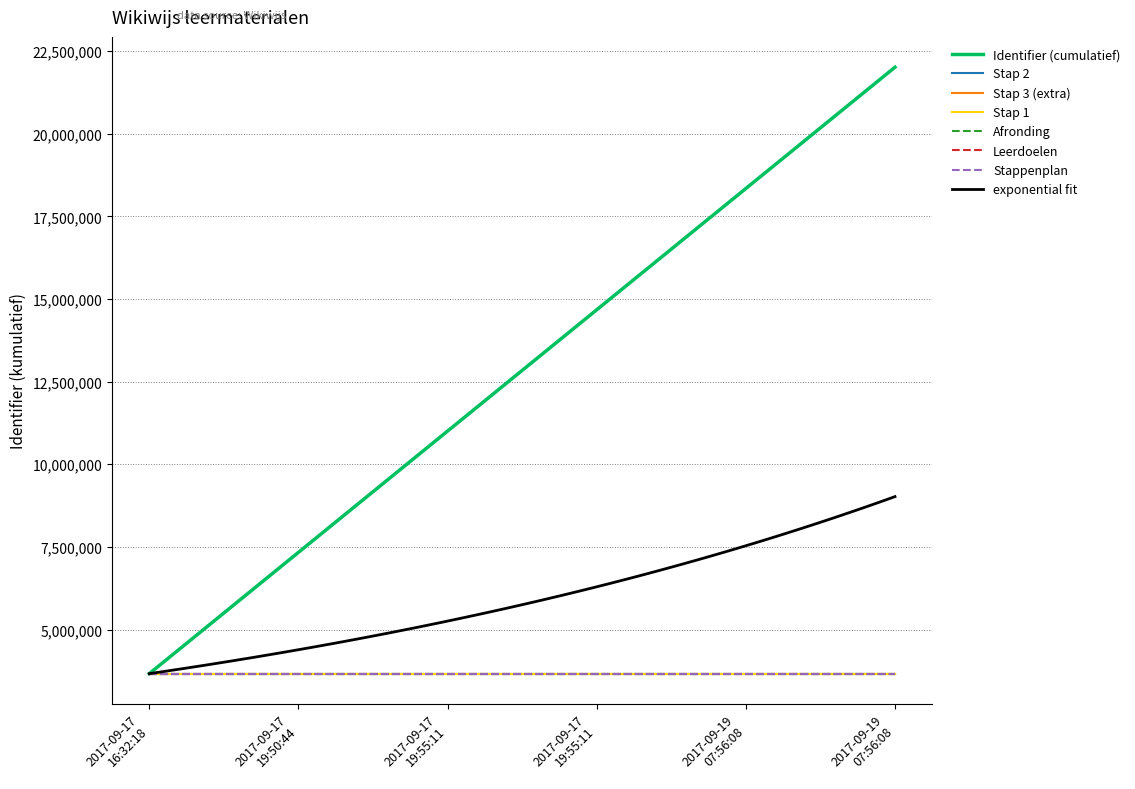

How many values are below 14672799?

3